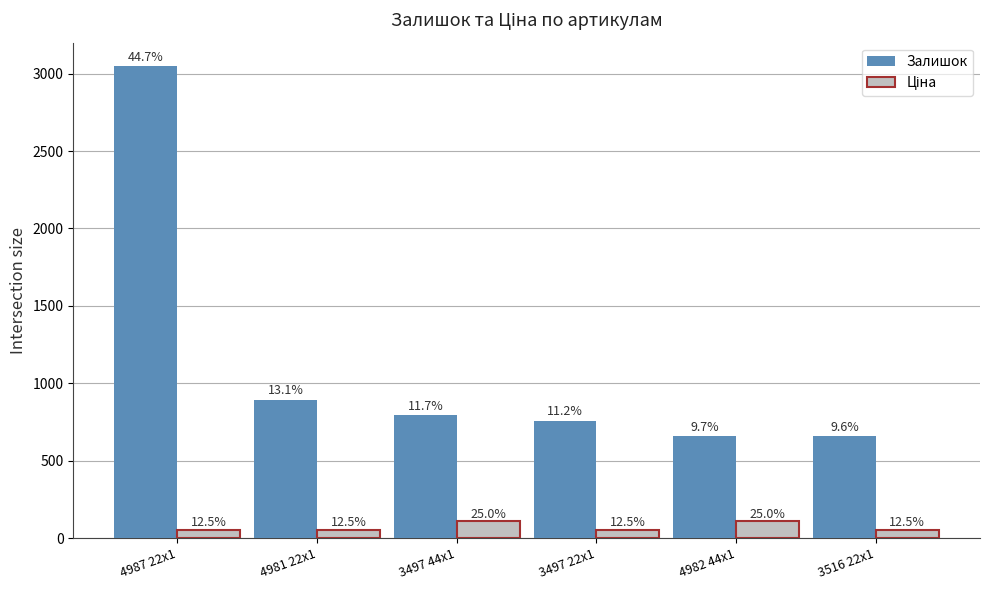

Reading left to right, transcribe all the data shown in this chart.

Залишок: 3048.0	894.0	795.0	760.0	658.0	657.0
Ціна: 55.3	55.3	110.5	55.3	110.5	55.3